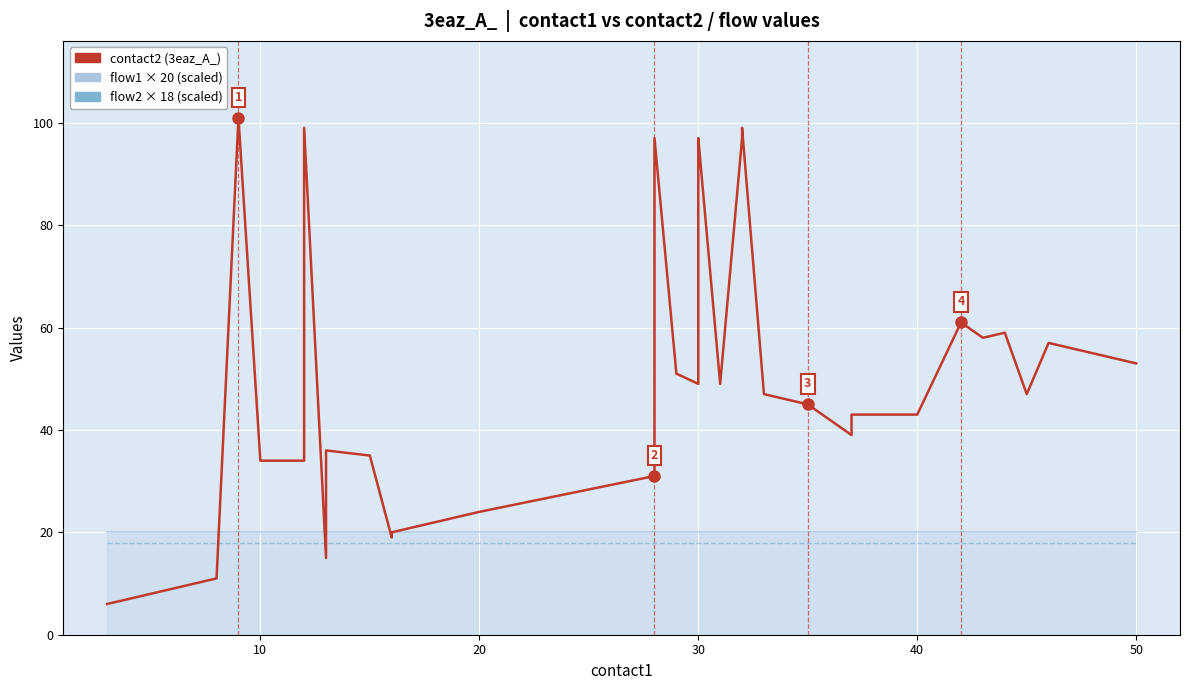

Which series has the largest range (max minus min)?

contact2 (3eaz_A_)